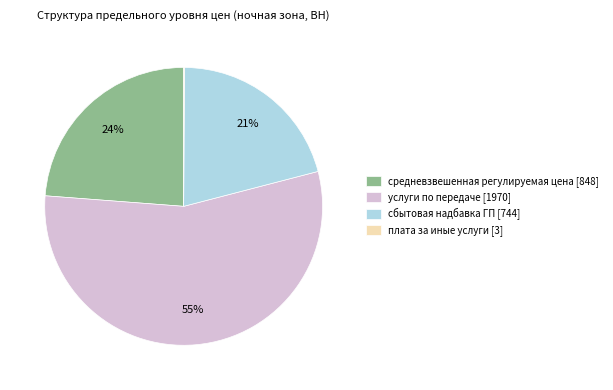

To the nearest percent, what is the average slice percentage?

25%